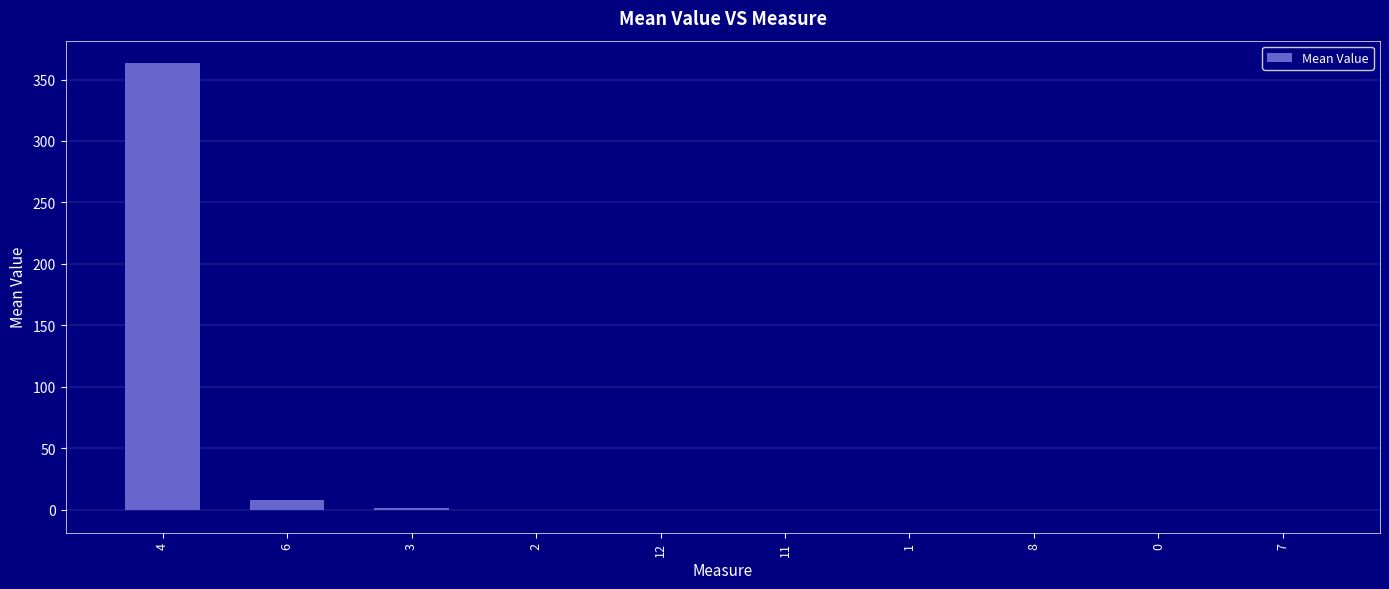

What is the sum of all values?

370.7